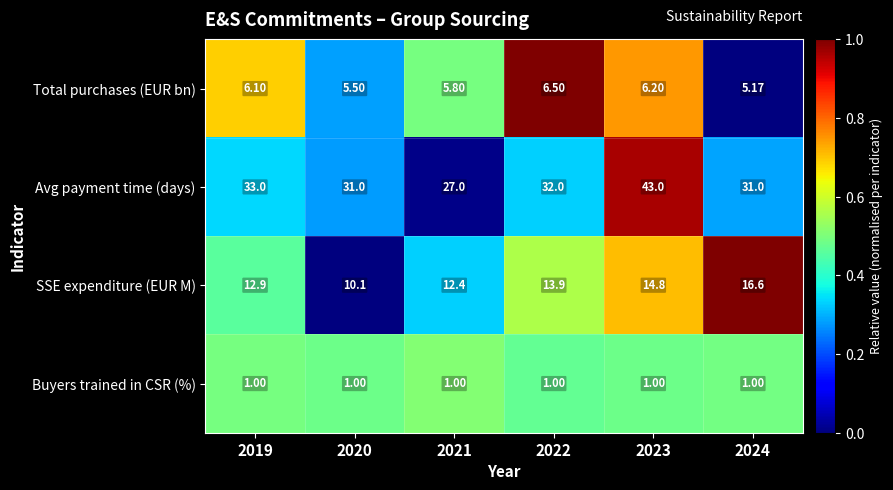

What is the total value across all series at 2019?

53.0